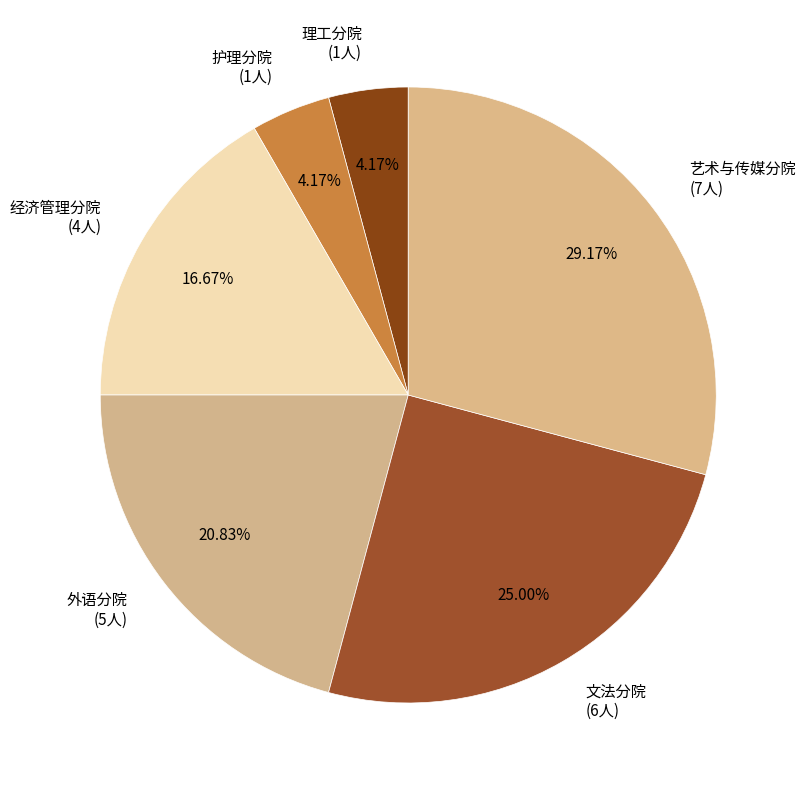

To the nearest percent, what percentage of the pie is 理工分院?

4%